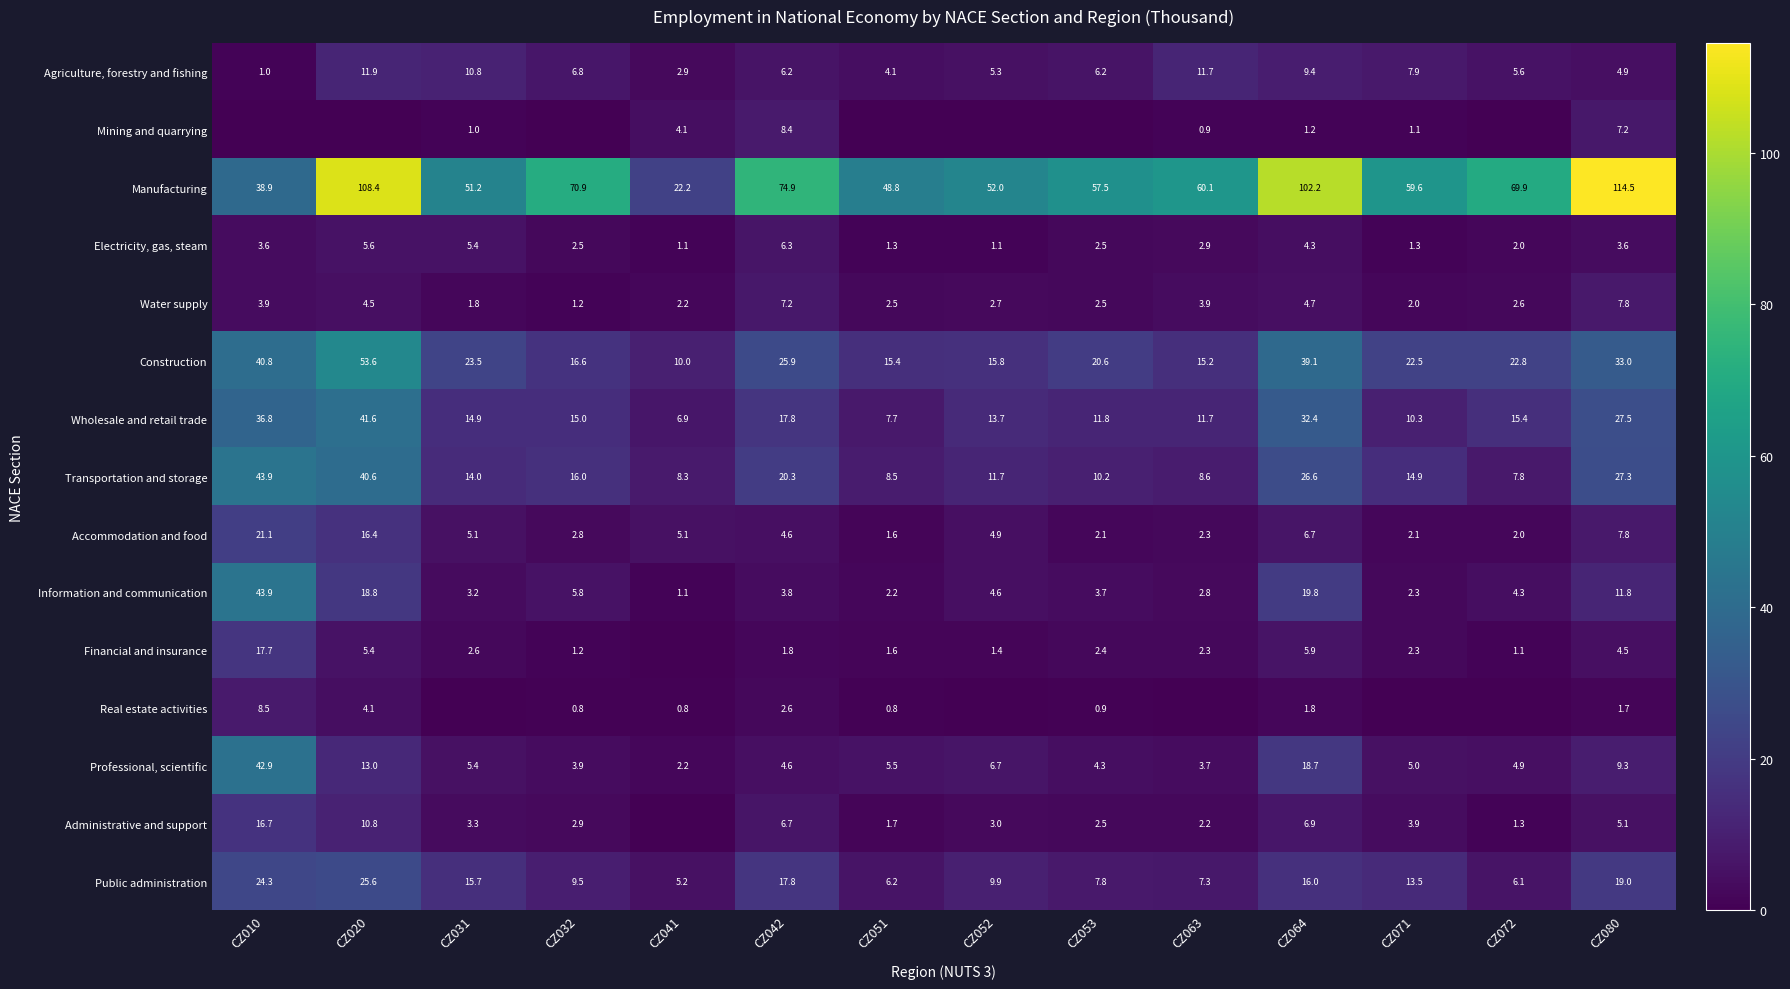

At which label does Information and communication first exceed 4?

CZ010